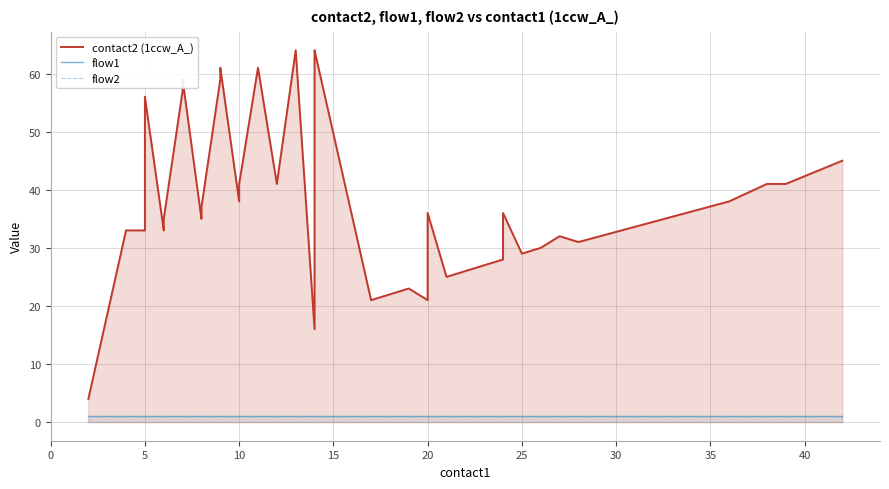

What is the difference between the highest and lowest values at 5?

32